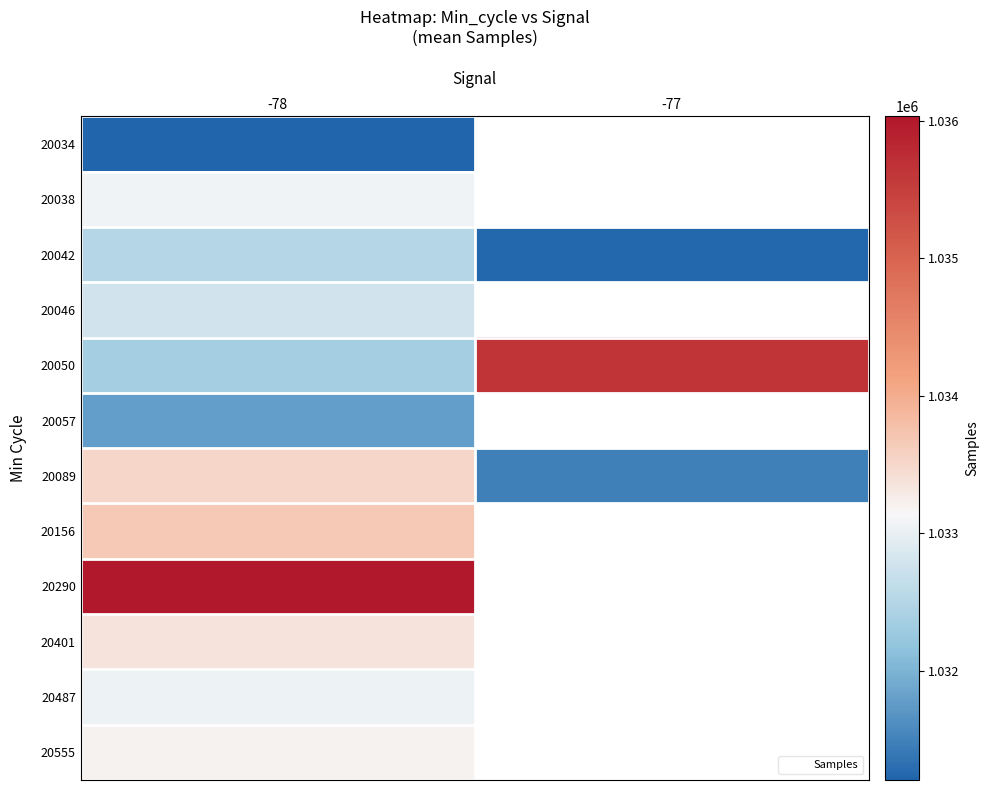

What is the sum of all 20089 values?

2065003.2